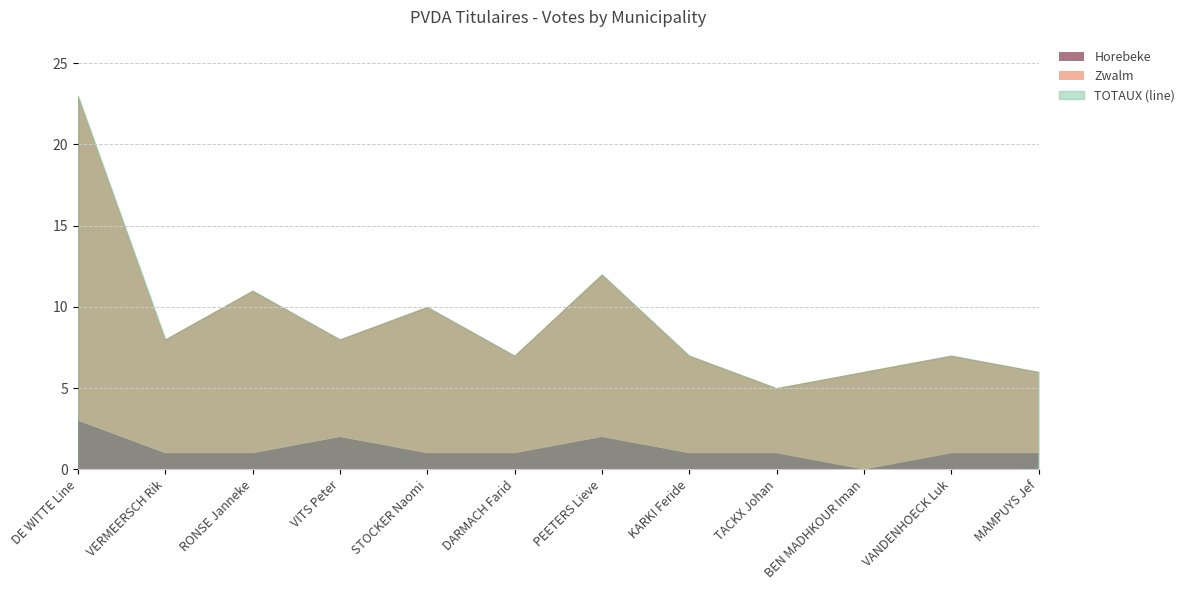

Reading left to right, transcribe all the data shown in this chart.

Horebeke: DE WITTE Line=3	VERMEERSCH Rik=1	RONSE Janneke=1	VITS Peter=2	STOCKER Naomi=1	DARMACH Farid=1	PEETERS Lieve=2	KARKI Feride=1	TACKX Johan=1	BEN MADHKOUR Iman=0	VANDENHOECK Luk=1	MAMPUYS Jef=1
Zwalm: DE WITTE Line=20	VERMEERSCH Rik=7	RONSE Janneke=10	VITS Peter=6	STOCKER Naomi=9	DARMACH Farid=6	PEETERS Lieve=10	KARKI Feride=6	TACKX Johan=4	BEN MADHKOUR Iman=6	VANDENHOECK Luk=6	MAMPUYS Jef=5
TOTAUX: DE WITTE Line=23	VERMEERSCH Rik=8	RONSE Janneke=11	VITS Peter=8	STOCKER Naomi=10	DARMACH Farid=7	PEETERS Lieve=12	KARKI Feride=7	TACKX Johan=5	BEN MADHKOUR Iman=6	VANDENHOECK Luk=7	MAMPUYS Jef=6